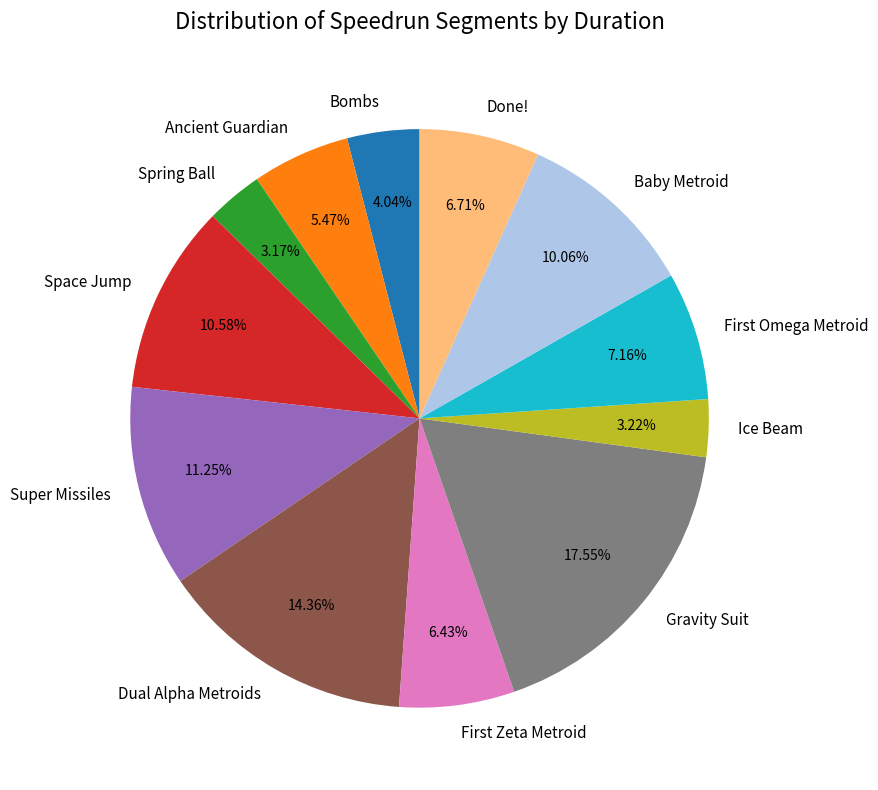

What portion of the pie excludes Space Jump?

89.4%